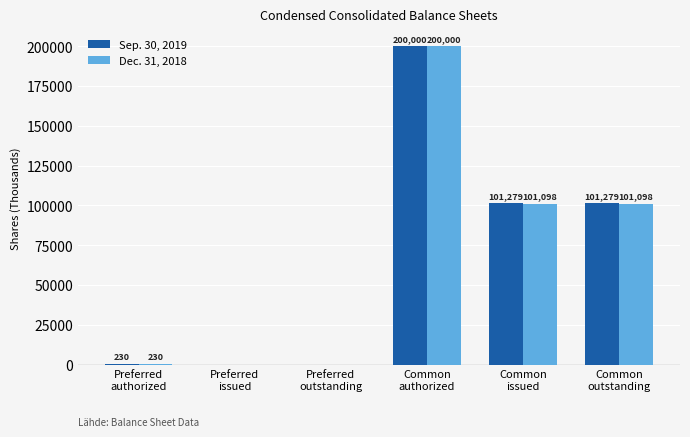

Which series changed the most between Common
authorized and Common
outstanding?

Dec. 31, 2018